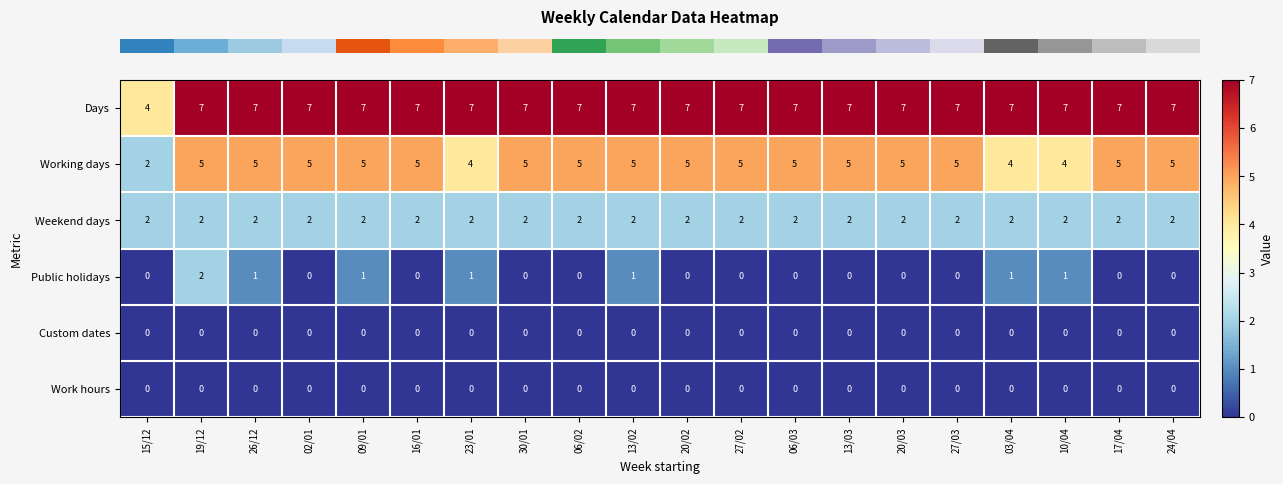

At which label does Public holidays reach its peak?

19/12